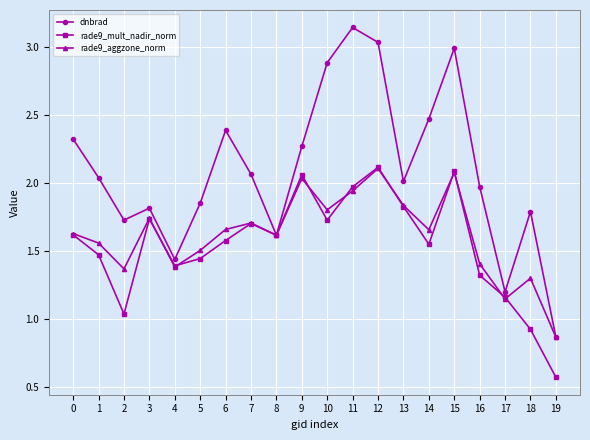

Which label corresponds to the smallest value in the chart?

19